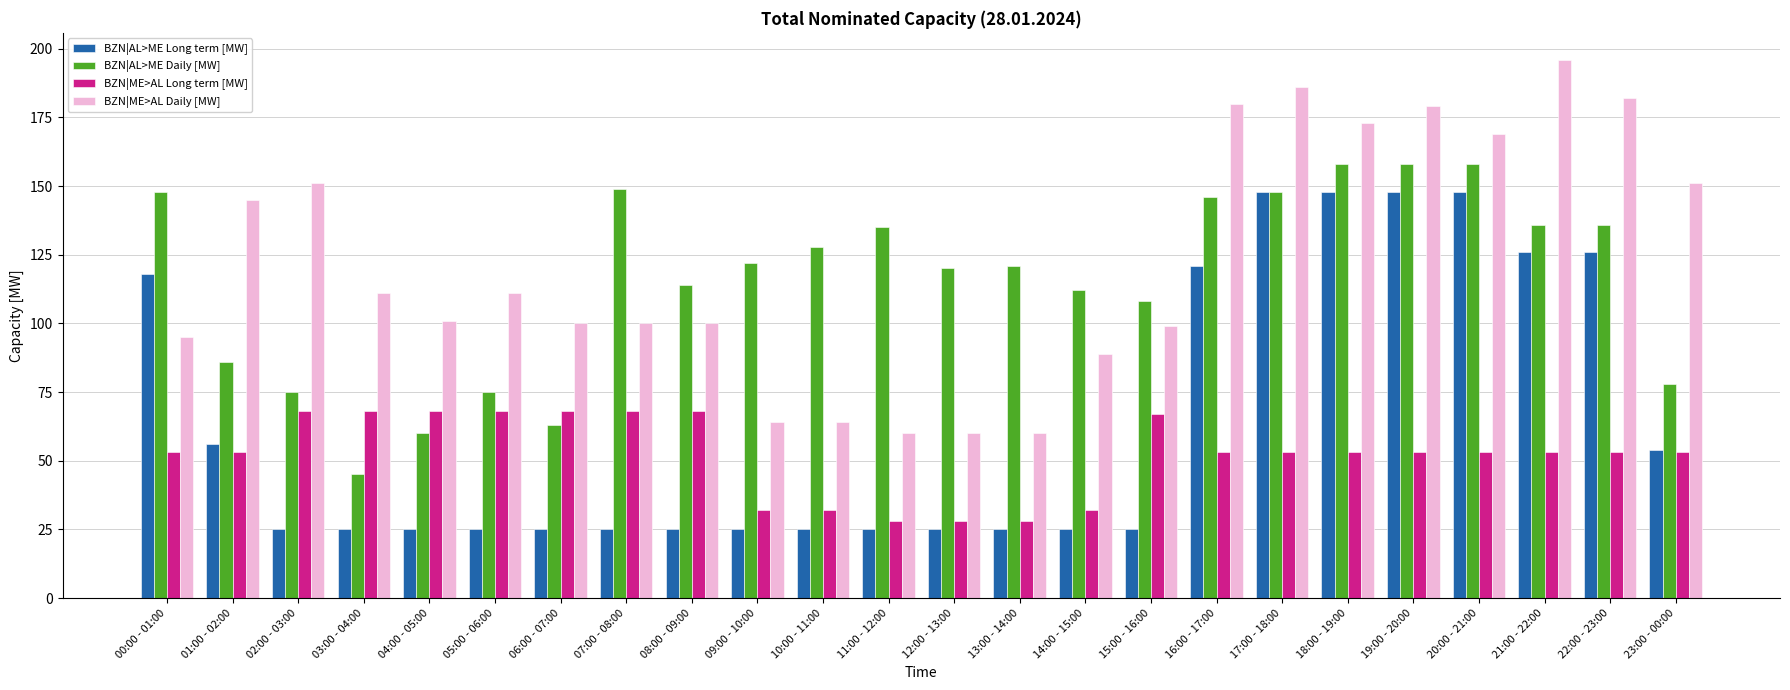

How many data points does each series have?

24